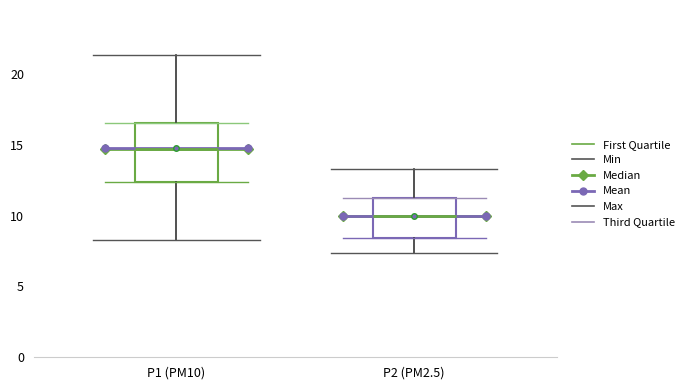

Where does the median line of the box for P1 (PM10) sit on the y-axis? The values are not printed on the chart, so give them approximately, as read against the axis.

14.5